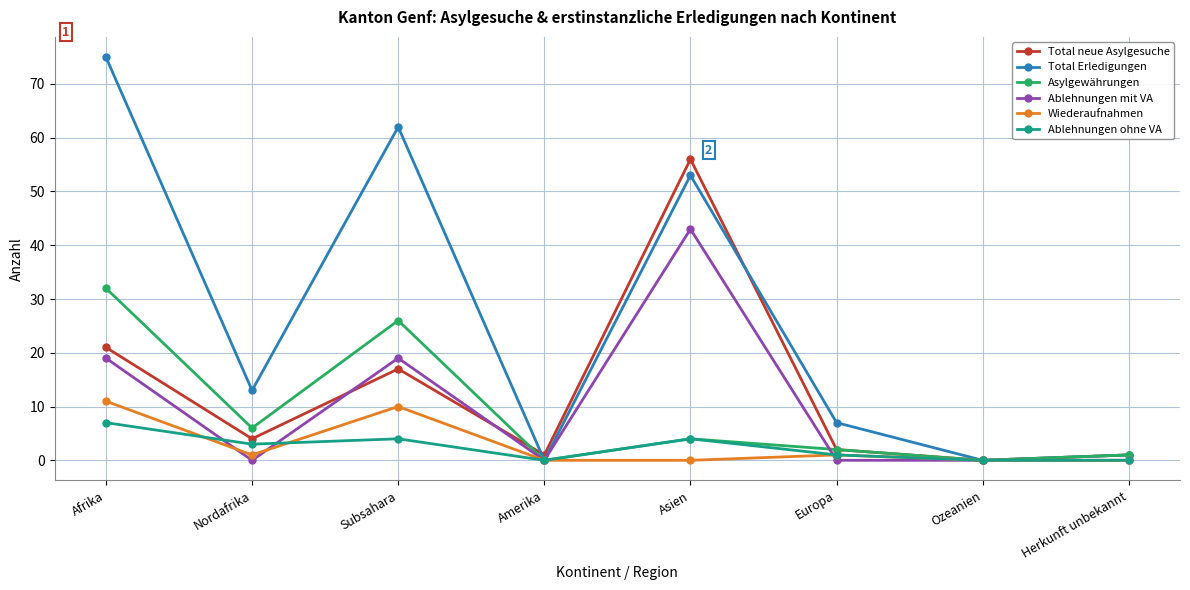

What is the sum of the Total Erledigungen values at Amerika and Afrika?

75